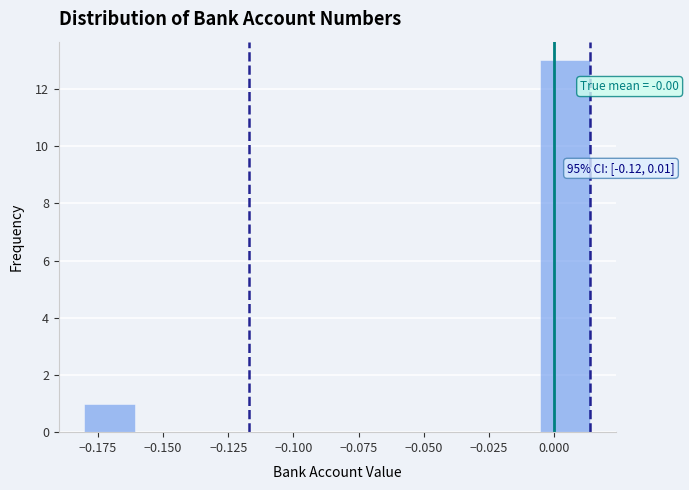

Read against the x-axis, roughly where is the centre of the tallest bar?

0.005